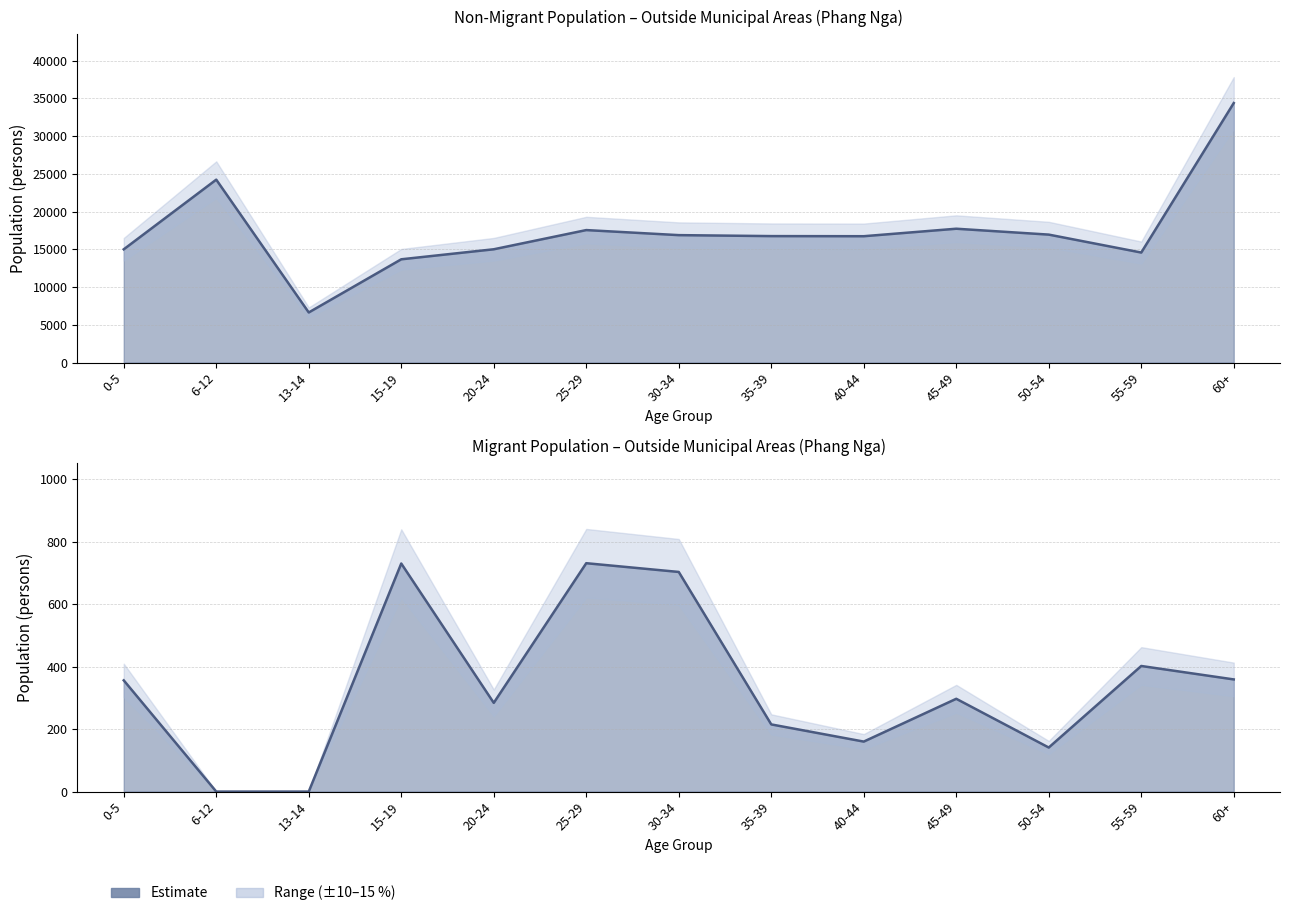

How many data points does each series have?

13